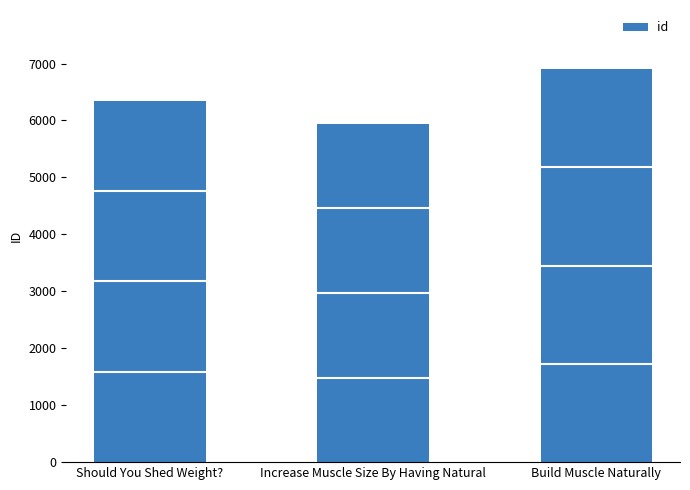

What is the average value?

6398